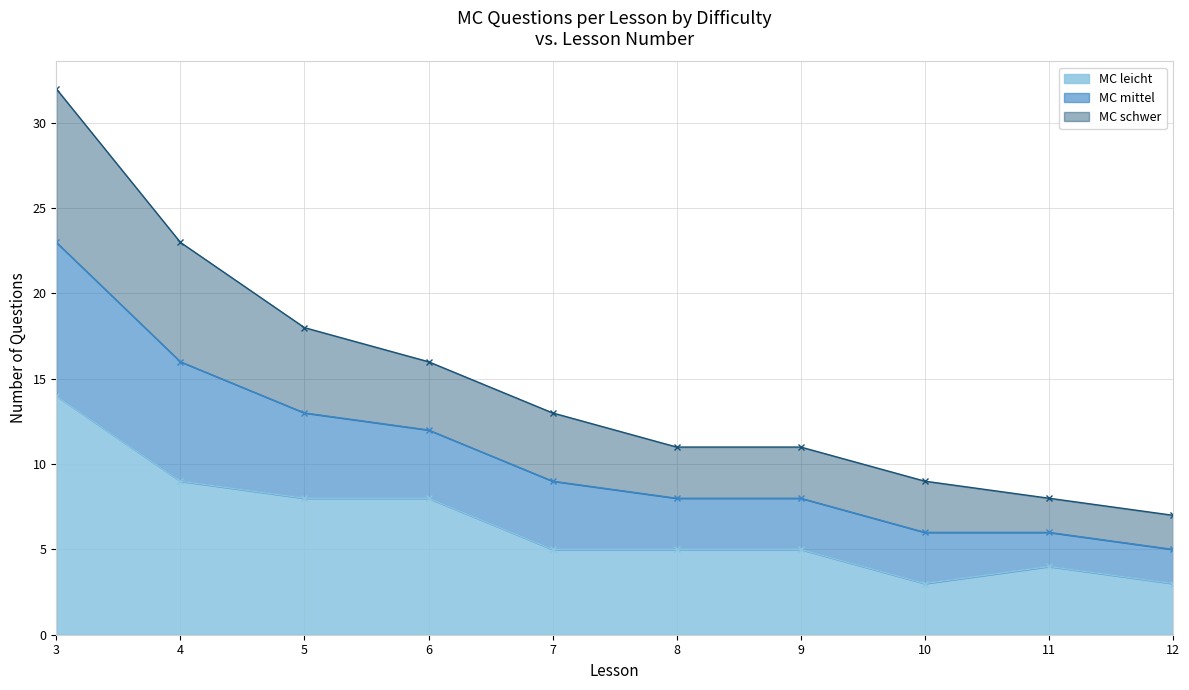

What is the minimum value shown in the chart?

3